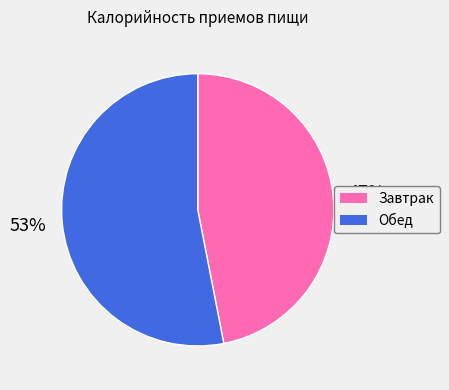

Is there any slice that represents more than half of the pie?

Yes